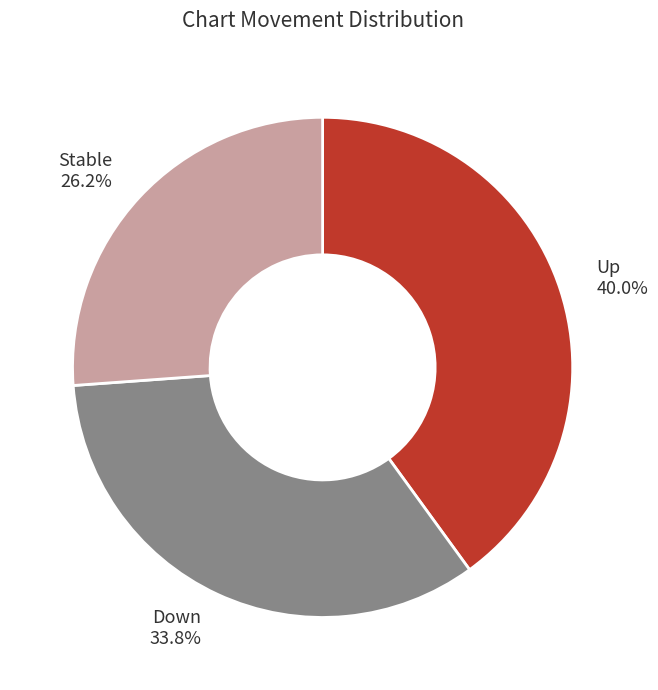

What is the ratio of the value at Stable to the value at Up?

0.7